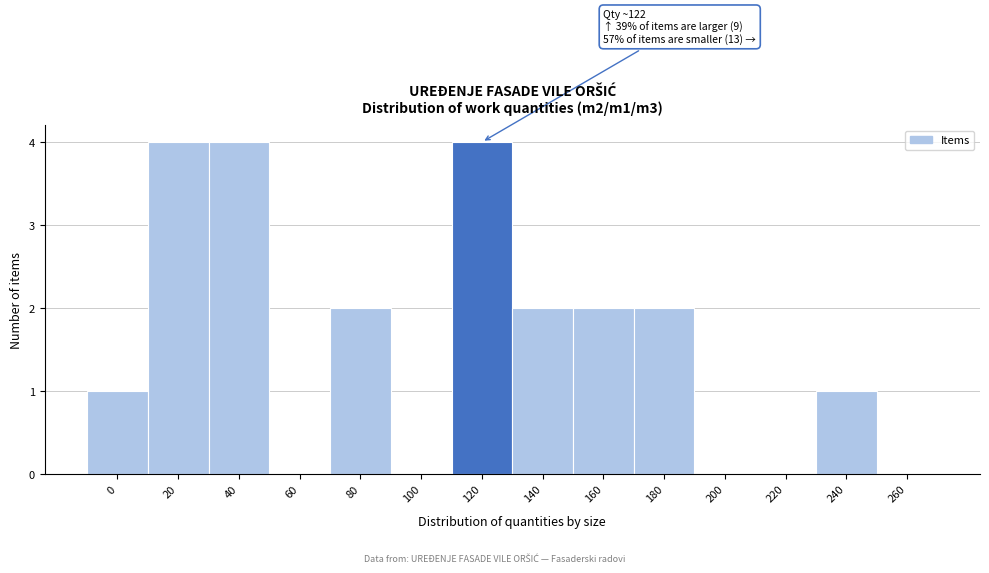

Reading left to right, list all the values displayed in this chart.

0=1	20=4	40=4	60=0	80=2	100=0	120=4	140=2	160=2	180=2	200=0	220=0	240=1	260=0